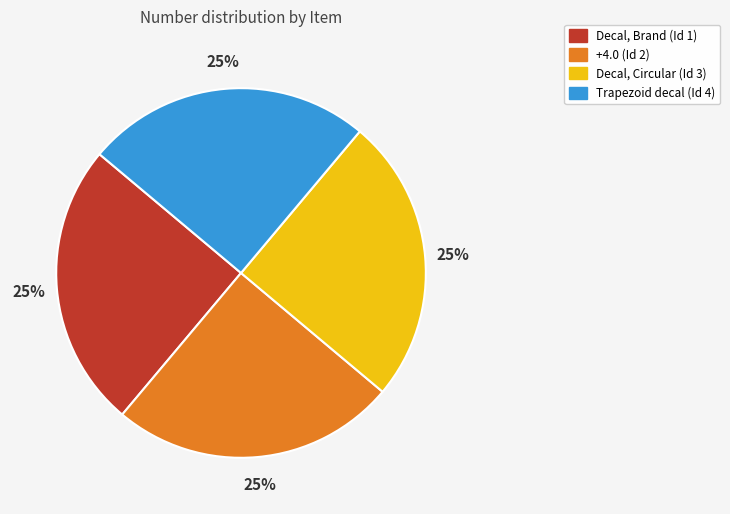

What is the ratio of the value at Decal, Circular (Id 3) to the value at +4.0 (Id 2)?

1.0